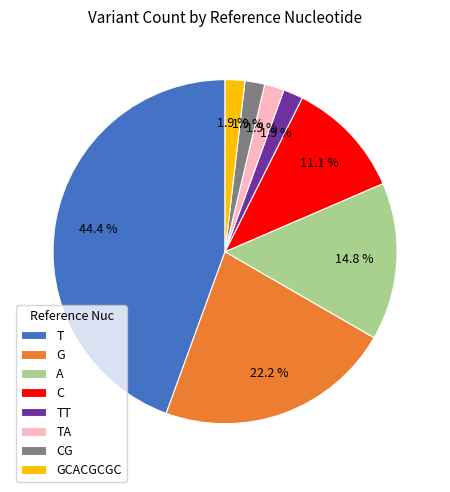

To the nearest percent, what percentage of the pie is GCACGCGC?

2%